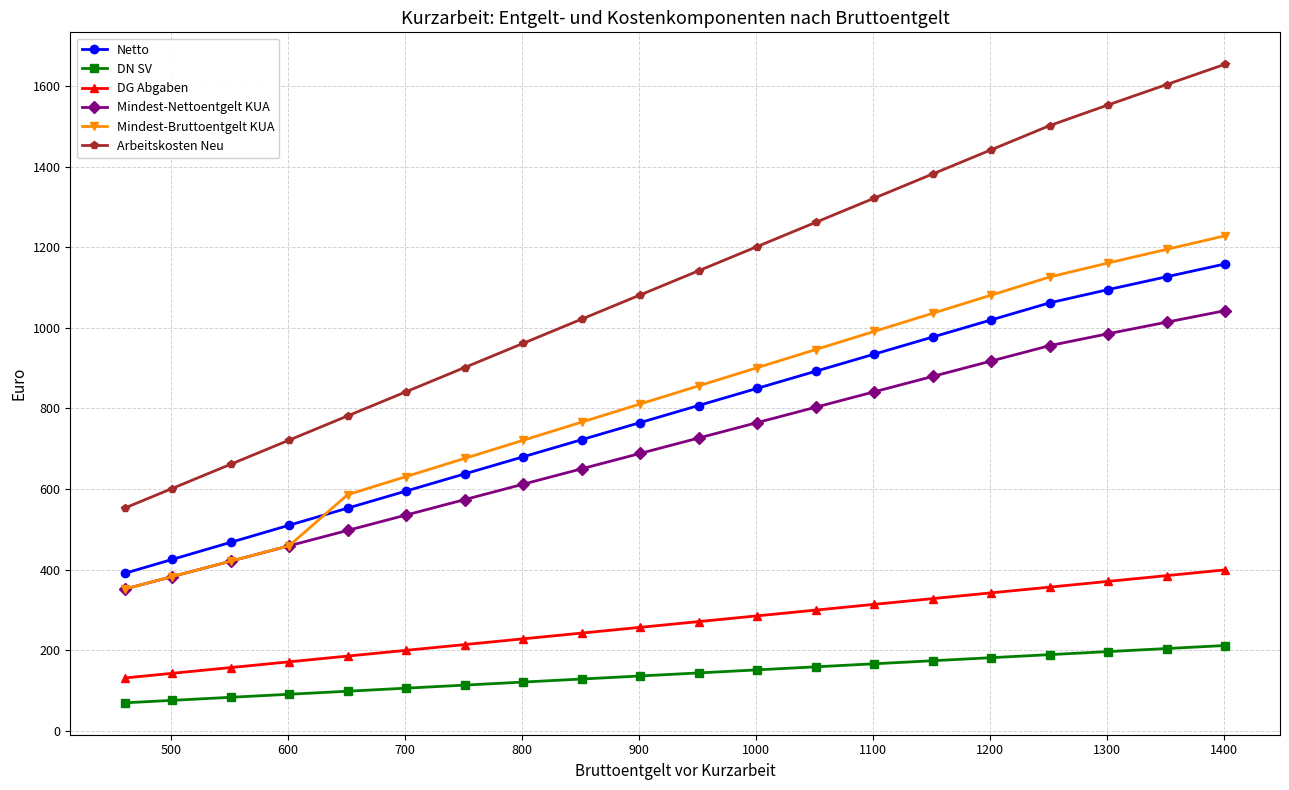

List the series in order of their peak value, lowest first.

DN SV, DG Abgaben, Mindest-Nettoentgelt KUA, Netto, Mindest-Bruttoentgelt KUA, Arbeitskosten Neu